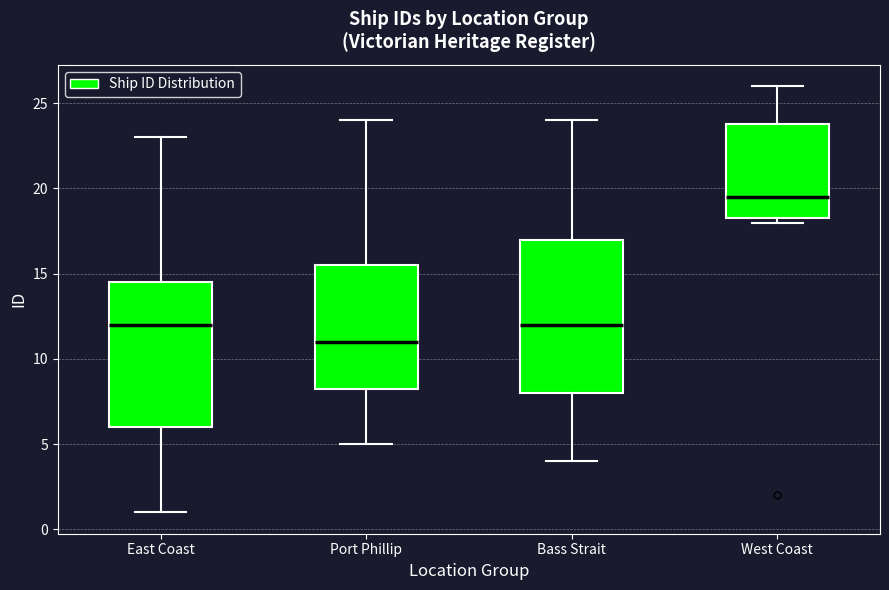

Which box has the lowest median line?

Port Phillip